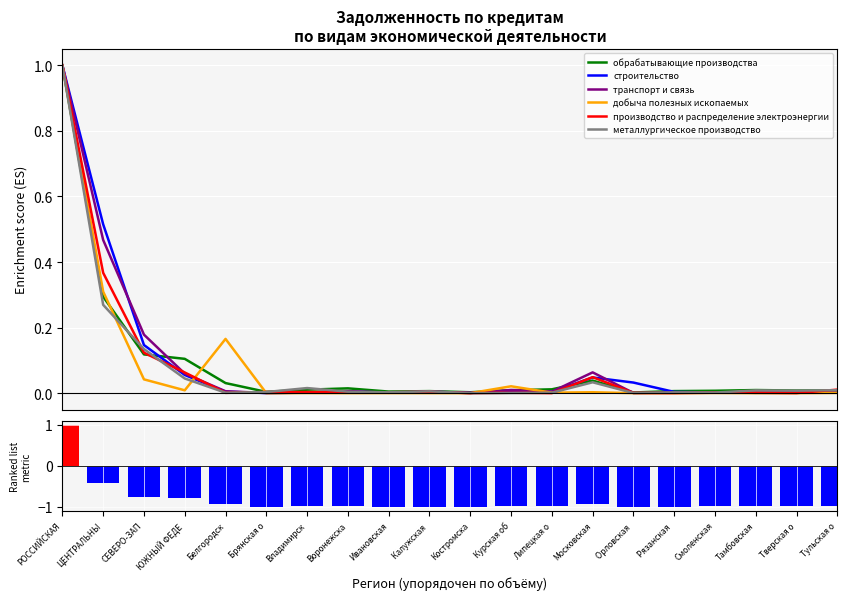

What is the label of the 4th bar from the right?

Смоленская